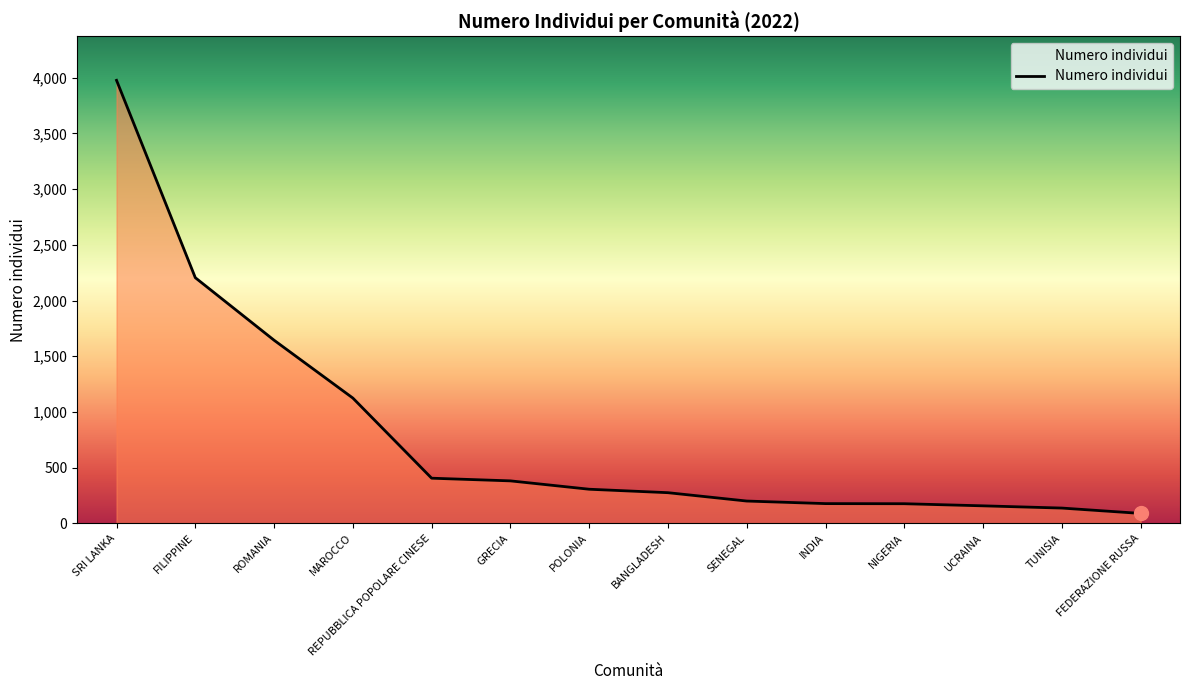

What is the difference between the maximum and minimum values?

3886